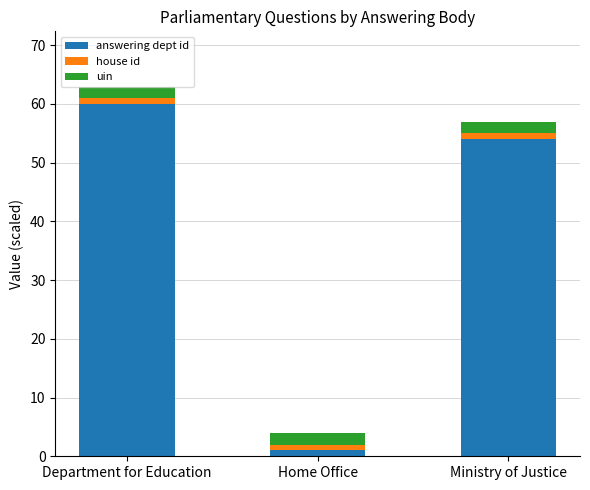

How many data points does each series have?

3